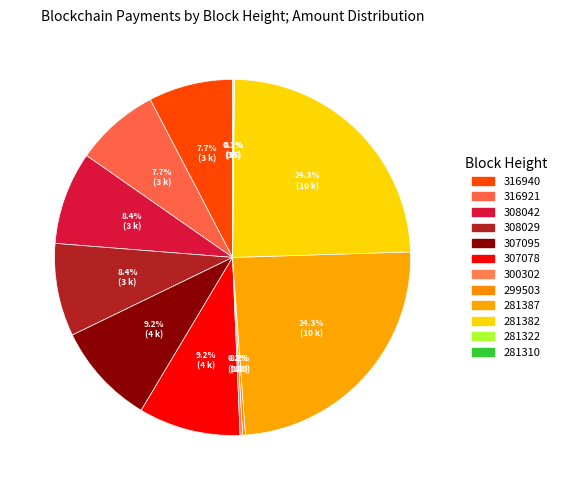

Combined, what portion of the pie is 308029 and 316921?

16.1%